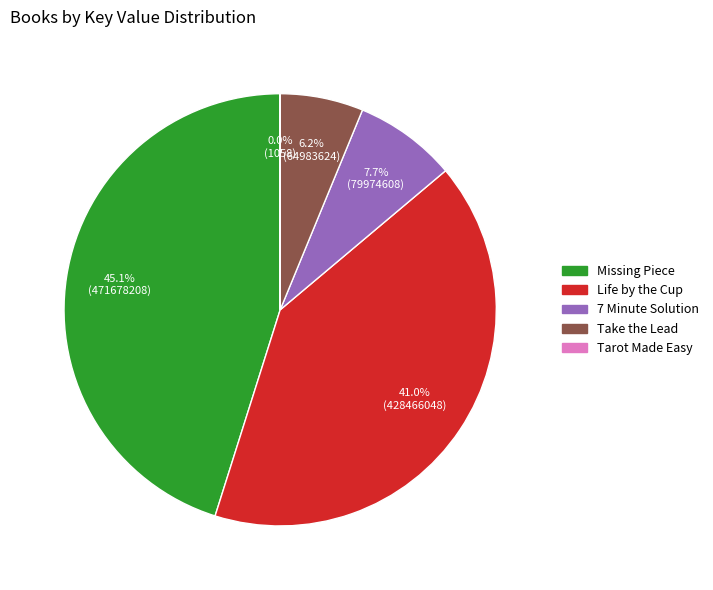

Is it true that 7 Minute Solution is 1% of the pie?

False